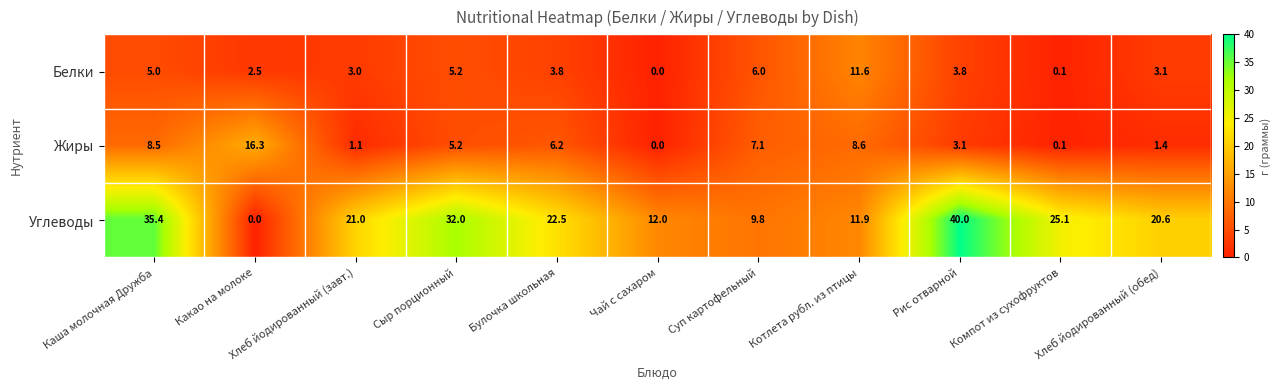

What is the approximate value of Белки at Булочка школьная?

3.8